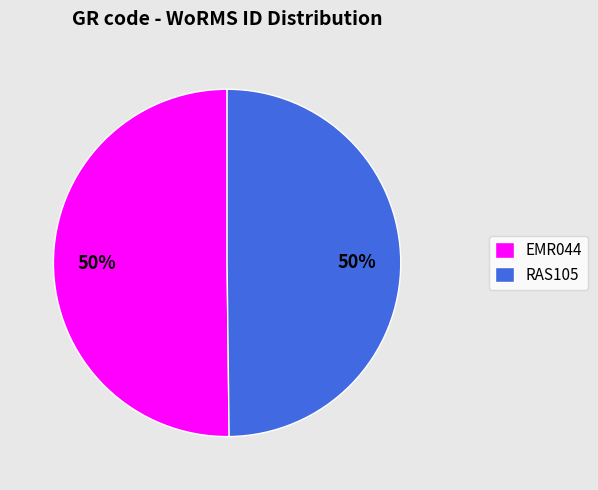

To the nearest percent, what percentage of the pie is EMR044?

50%